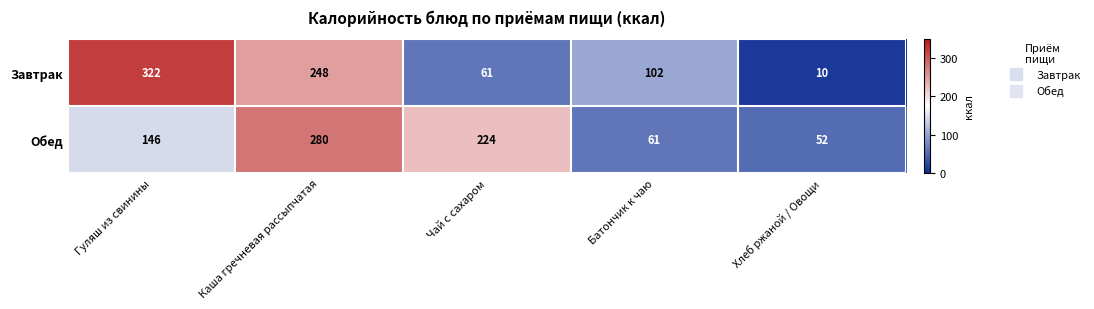

Reading left to right, what are all the values shown in this chart?

Завтрак: 322	248	61	102	10
Обед: 146	280	224	61	52